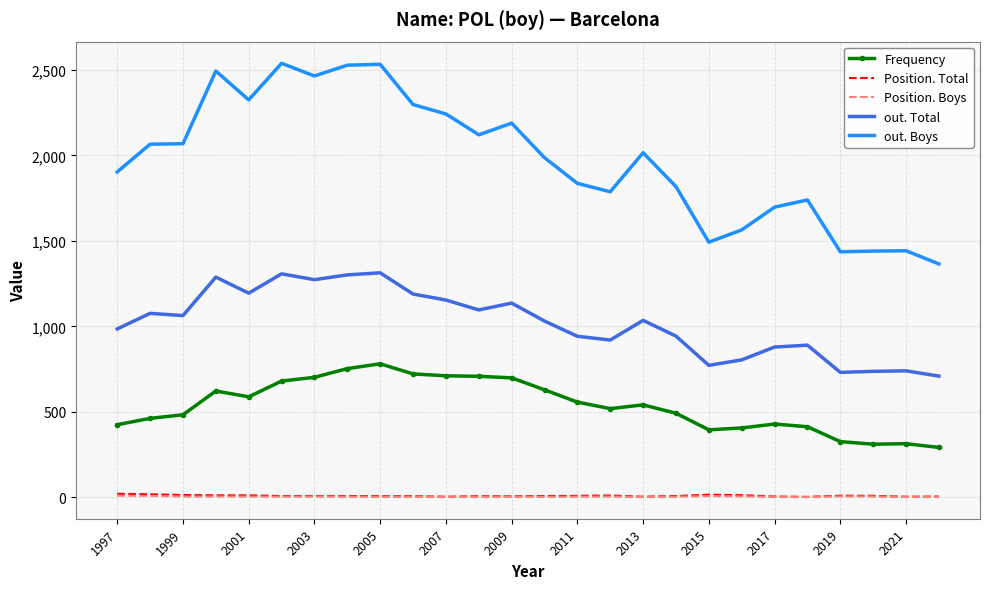

True or false: out. Total and out. Boys intersect in this chart.

False